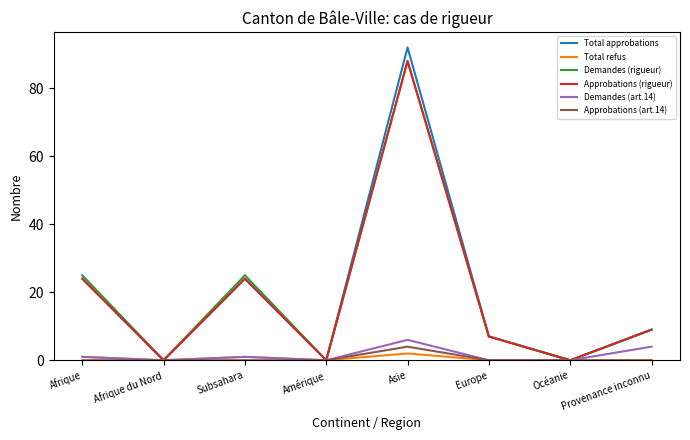

What position from the left is Europe?

6